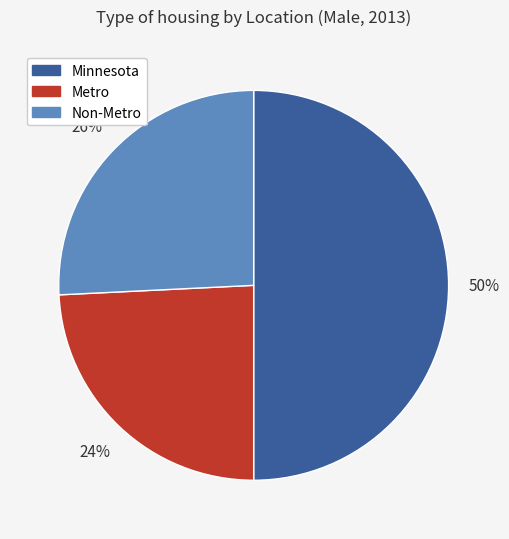

The Minnesota slice represents 50% of the pie. True or false?

True